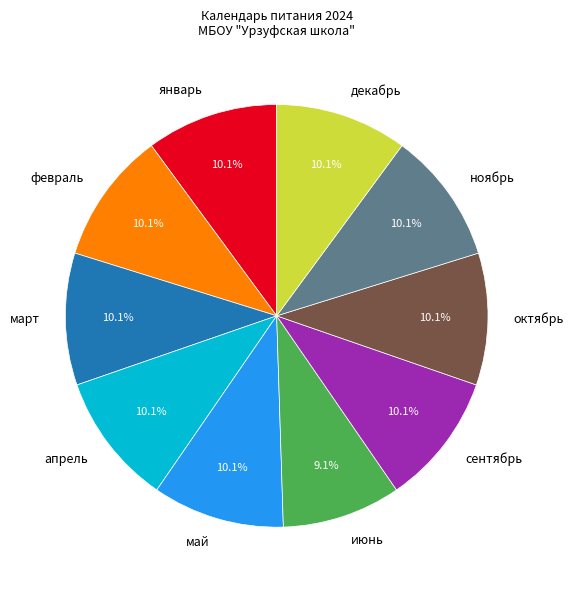

Which slice is the smallest?

июнь